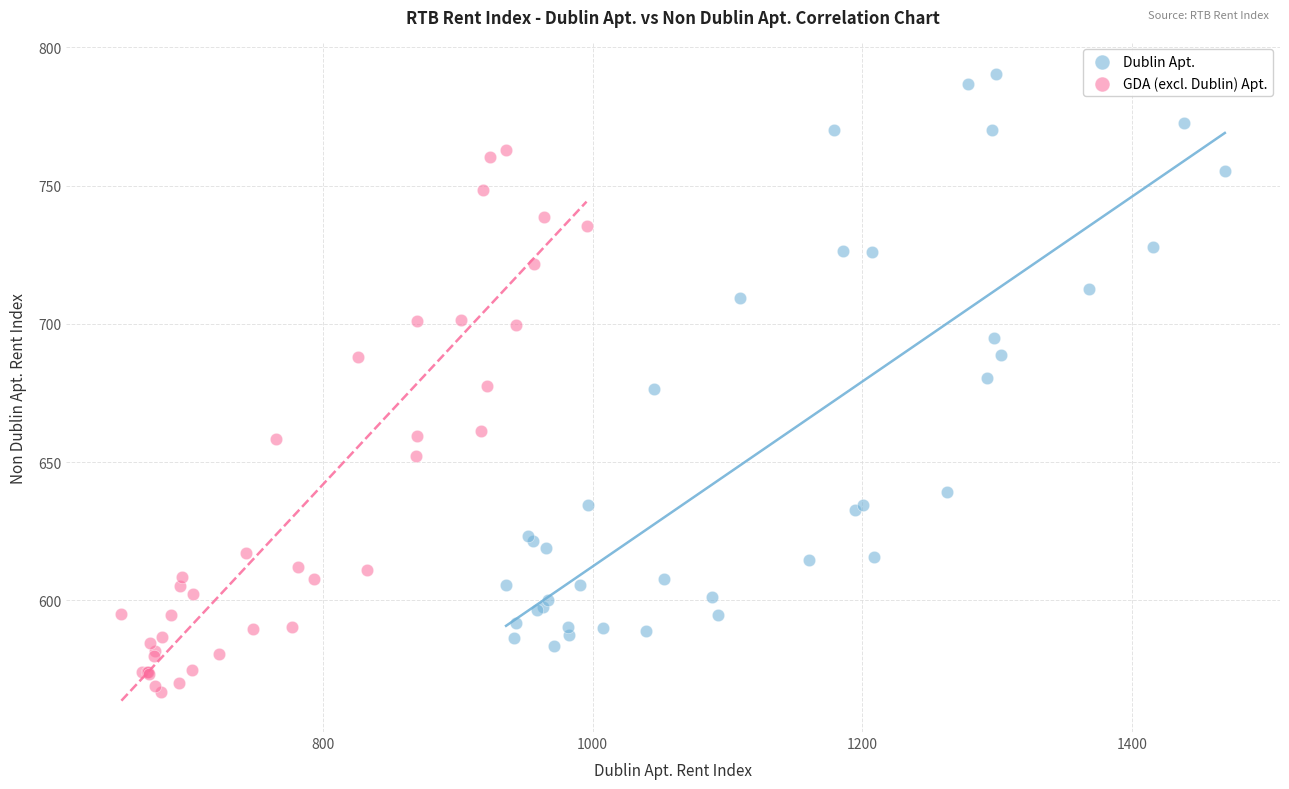

Which series contains the highest Y value?

Dublin Apt.